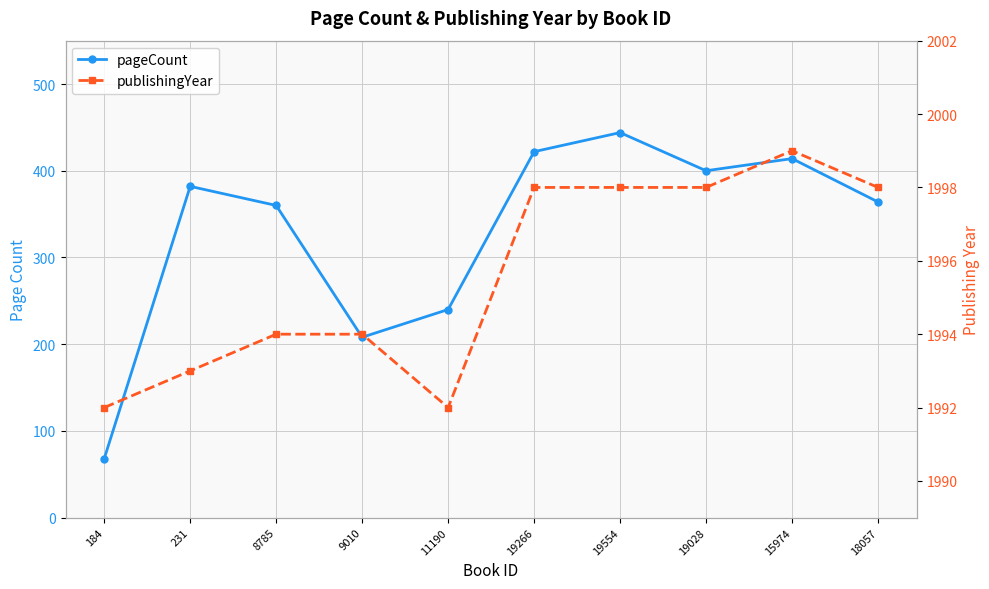

What is the label of the 3rd point from the left?

8785